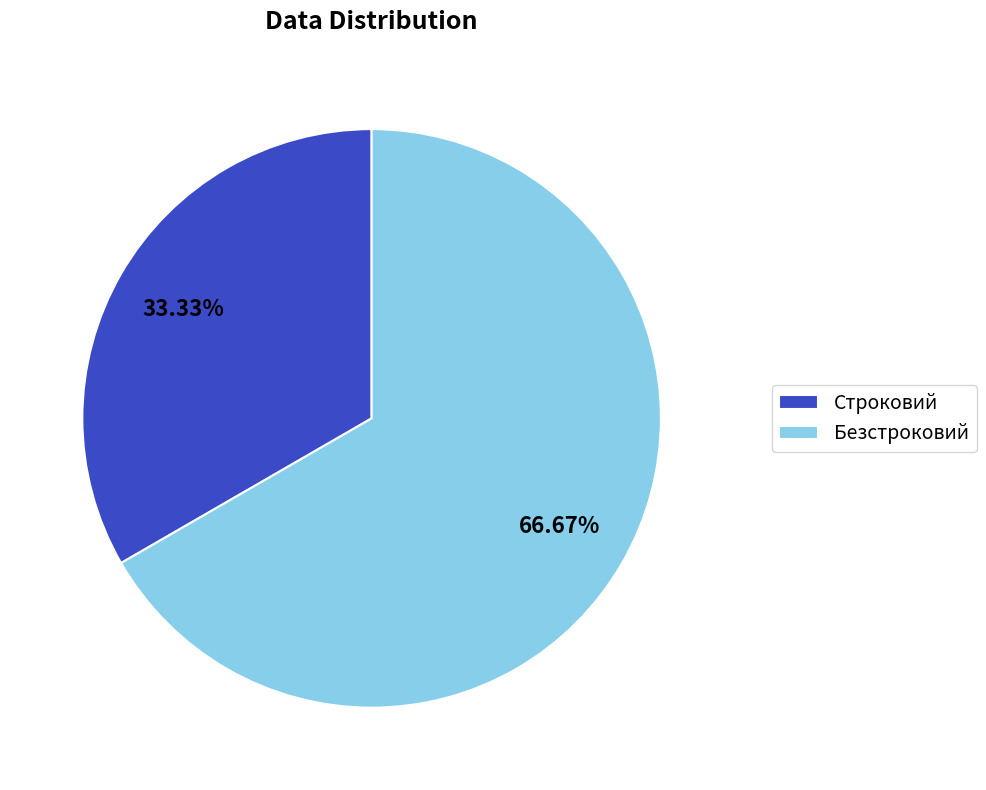

To the nearest percent, what is the difference between the largest and smallest slice percentages?

33%